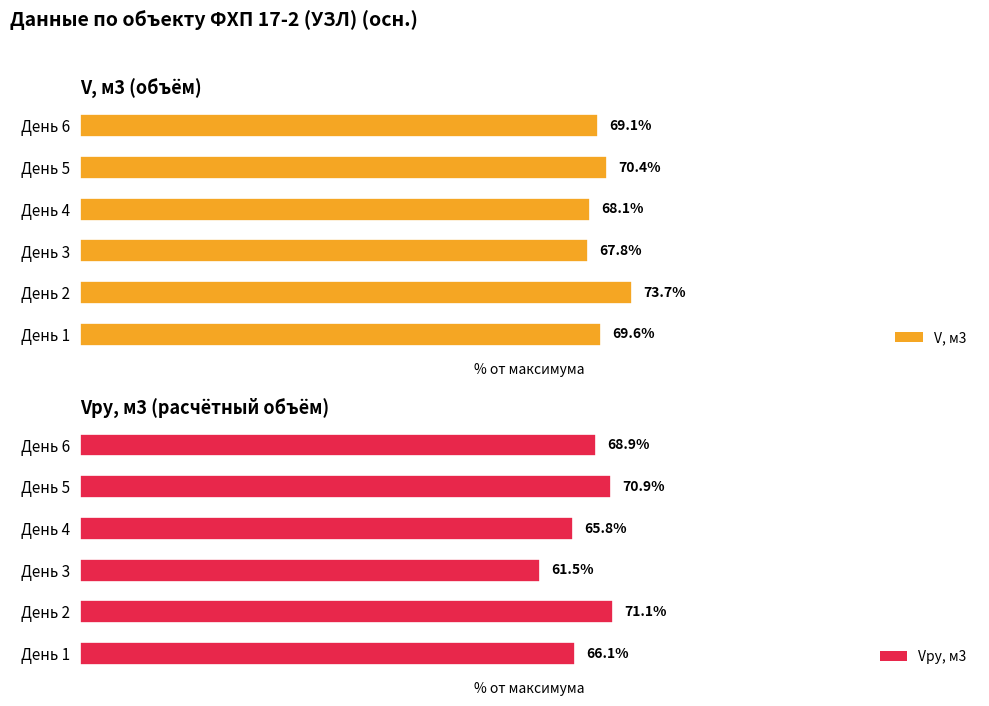

Which category has the highest value in the Vру, м3 series?

День 2